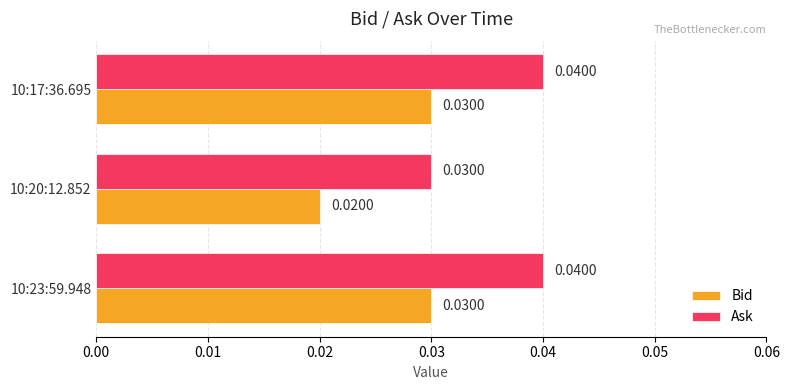

Which series has the largest range (max minus min)?

Ask